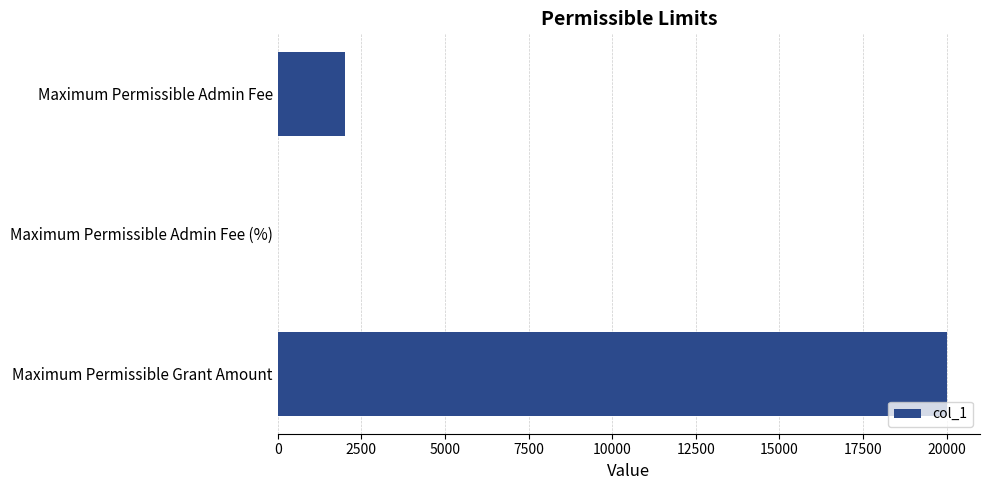

What is the greatest value displayed?

20000.0